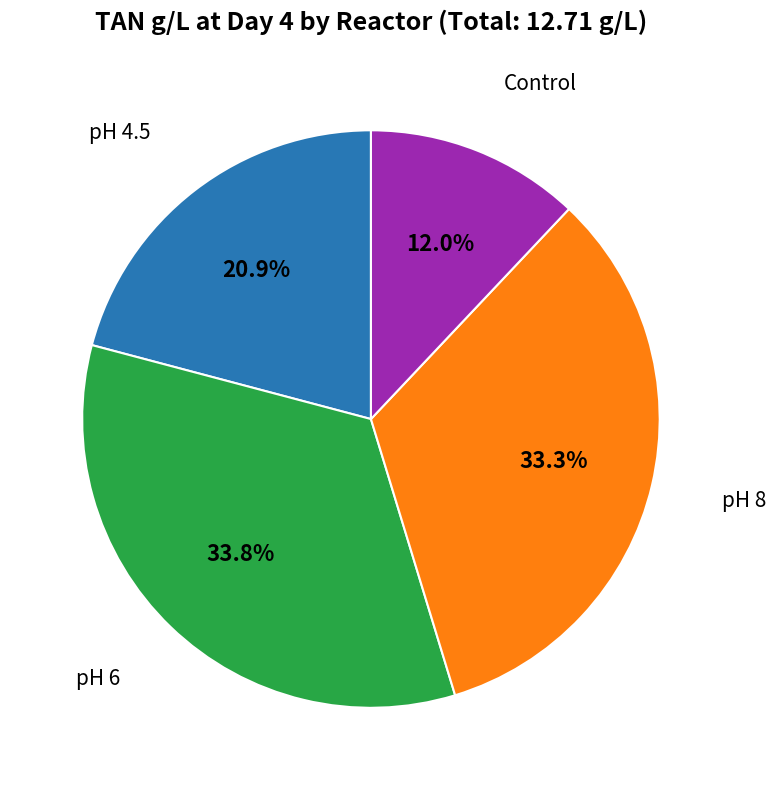

Is there a majority slice in this chart?

No